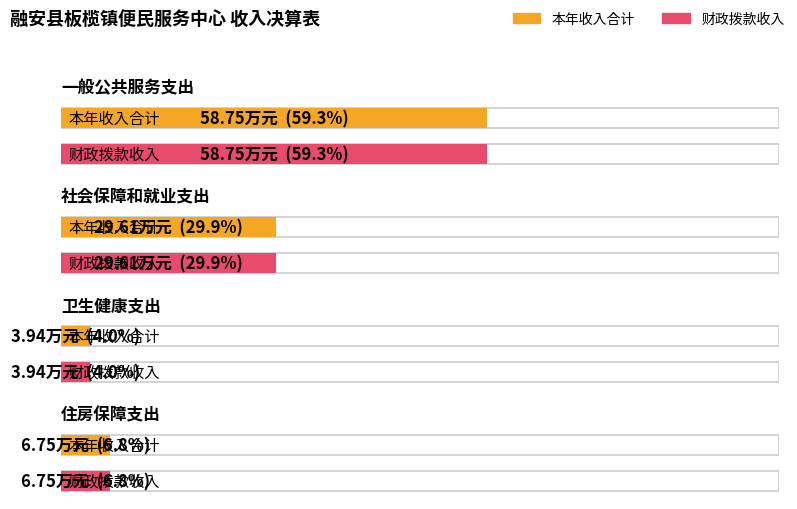

Reading left to right, list all the values displayed in this chart.

本年收入合计: 58.8	29.6	3.9	6.8
财政拨款收入: 58.8	29.6	3.9	6.8